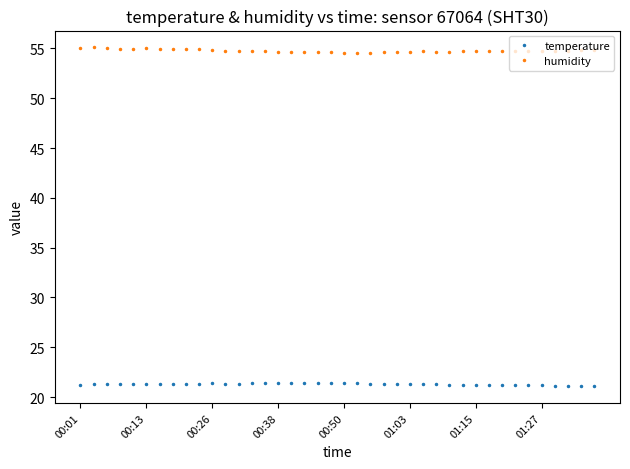

What is the average value of the temperature series?

21.3